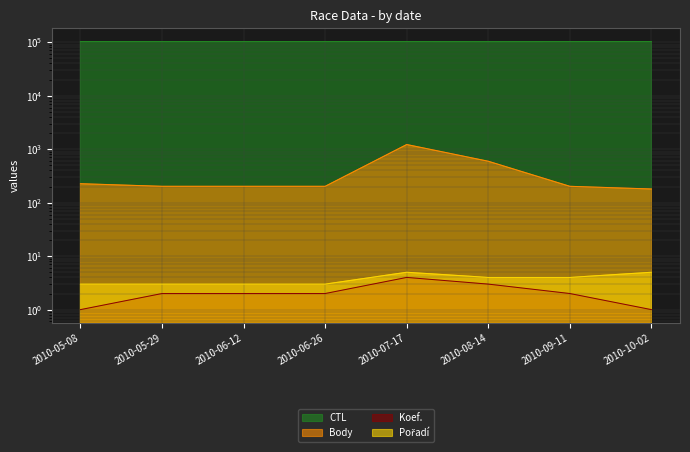

Reading left to right, list all the values displayed in this chart.

CTL: 2010-05-08=102404	2010-05-29=102406	2010-06-12=102407	2010-06-26=102410	2010-07-17=102412	2010-08-14=102205	2010-09-11=102415	2010-10-02=102418
Body: 2010-05-08=226	2010-05-29=202	2010-06-12=202	2010-06-26=202	2010-07-17=1220	2010-08-14=594	2010-09-11=202	2010-10-02=180
Koef.: 2010-05-08=1	2010-05-29=2	2010-06-12=2	2010-06-26=2	2010-07-17=4	2010-08-14=3	2010-09-11=2	2010-10-02=1
Pořadí: 2010-05-08=3	2010-05-29=3	2010-06-12=3	2010-06-26=3	2010-07-17=5	2010-08-14=4	2010-09-11=4	2010-10-02=5